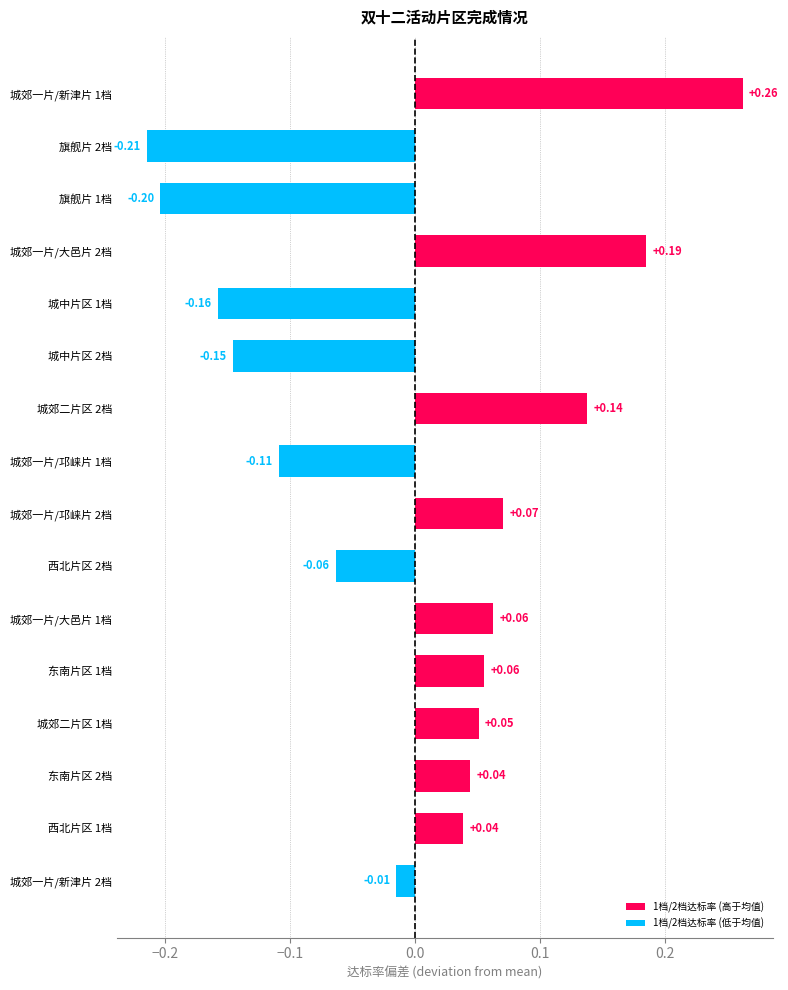

What is the difference between the second highest and second lowest values?

0.4